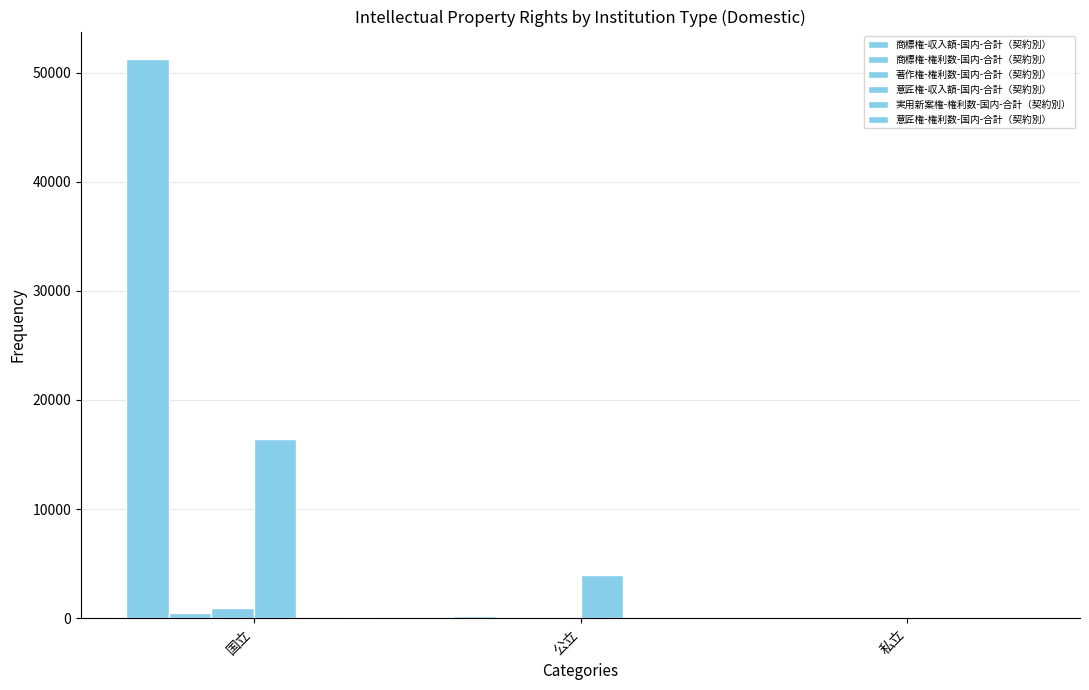

Which label corresponds to the largest value in the chart?

国立